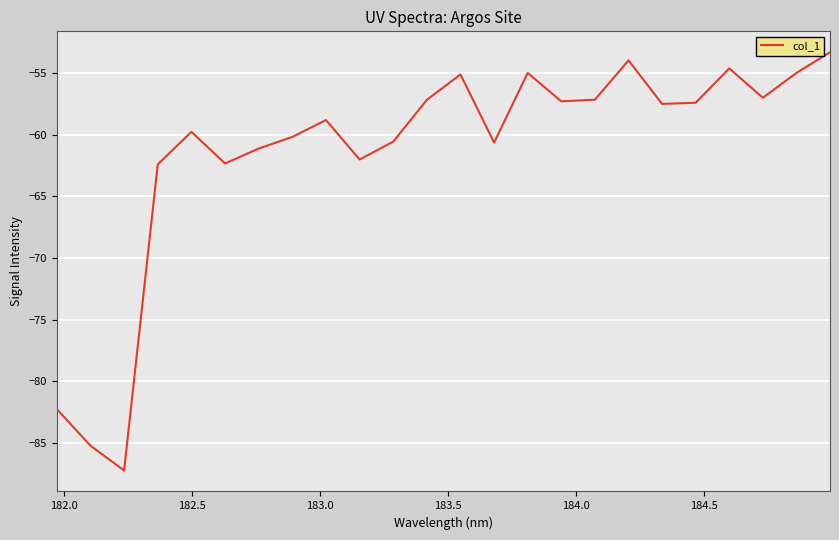

What is the smallest value displayed?

-87.2